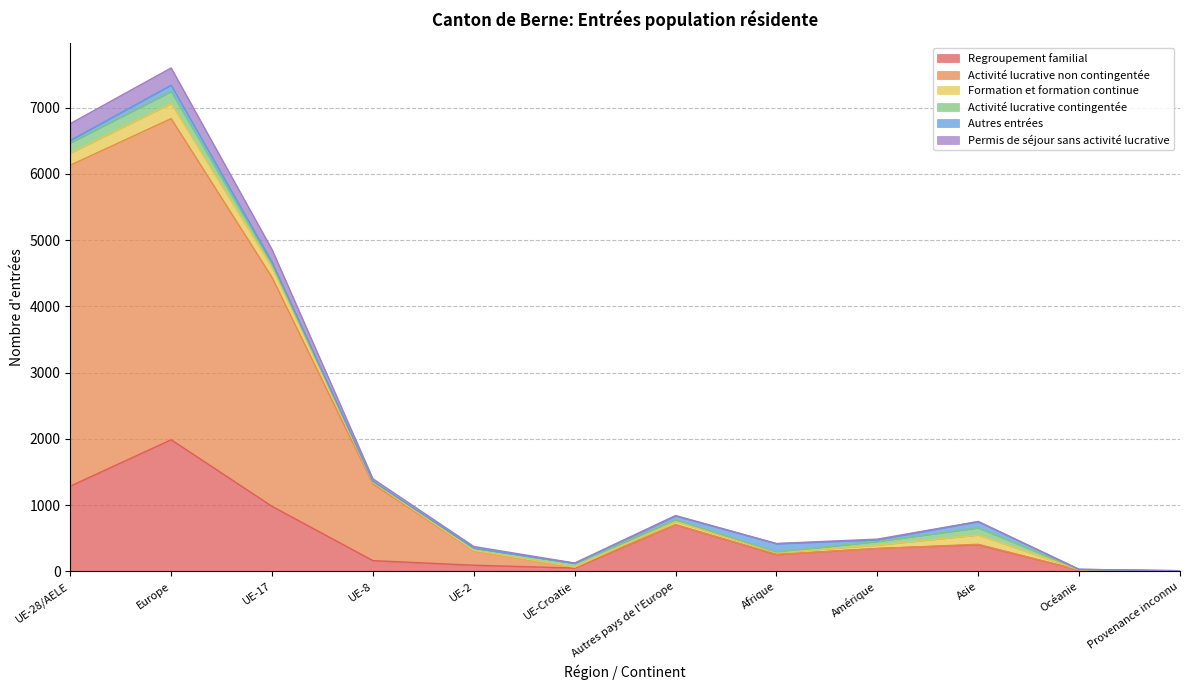

What is the value of the Regroupement familial point at the 4th from the left?

160